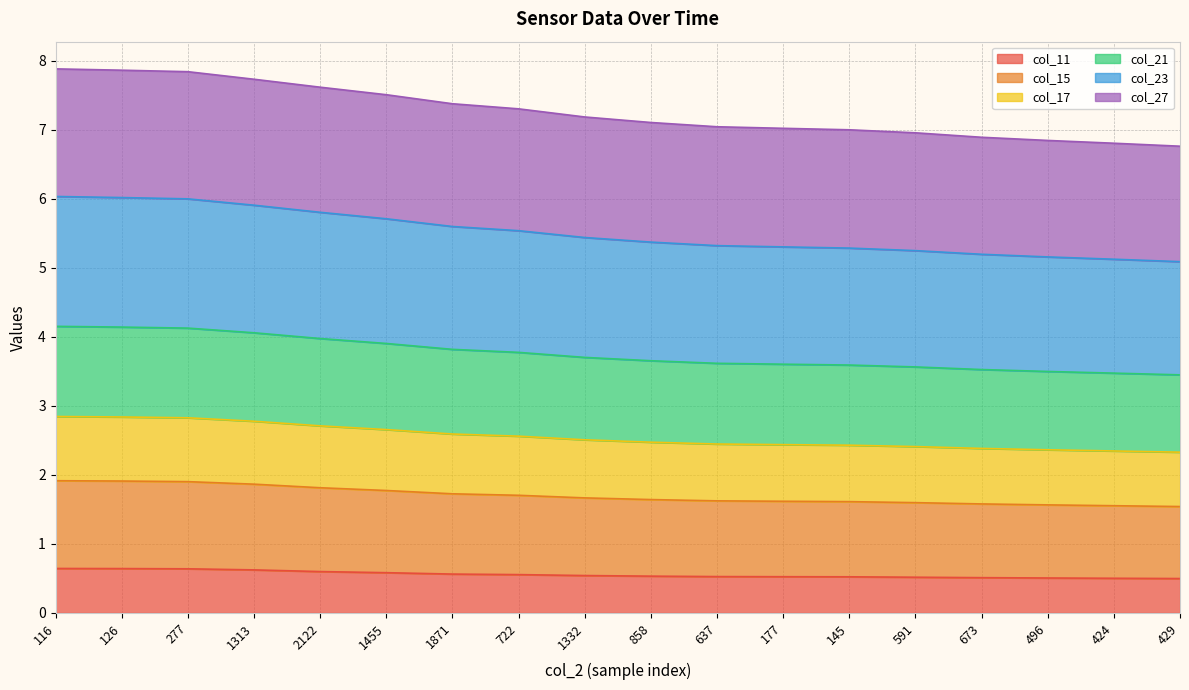

What is the minimum value for col_11?

0.5